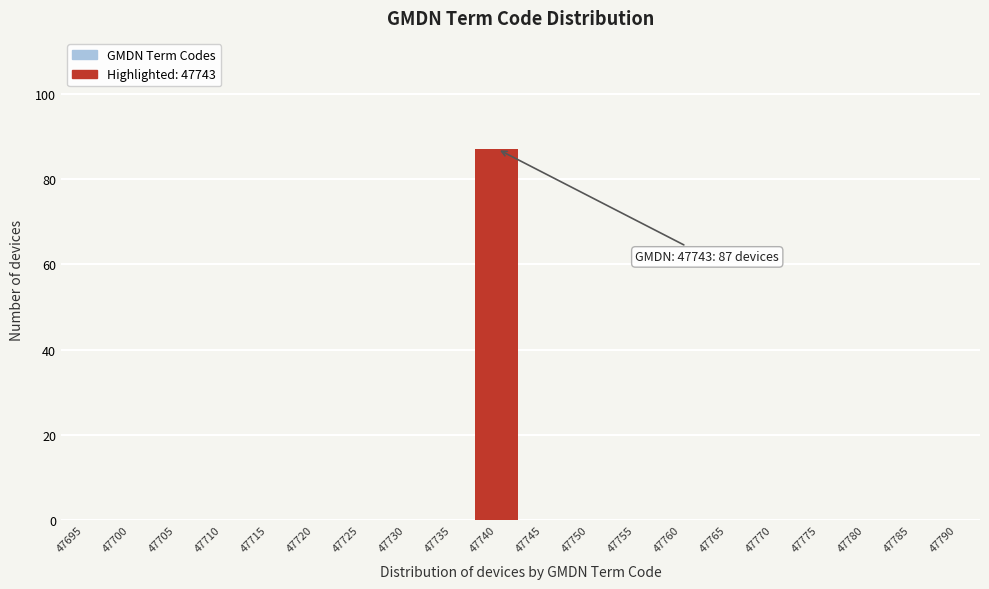

Reading left to right, transcribe all the data shown in this chart.

47695=0	47700=0	47705=0	47710=0	47715=0	47720=0	47725=0	47730=0	47735=0	47740=87	47745=0	47750=0	47755=0	47760=0	47765=0	47770=0	47775=0	47780=0	47785=0	47790=0